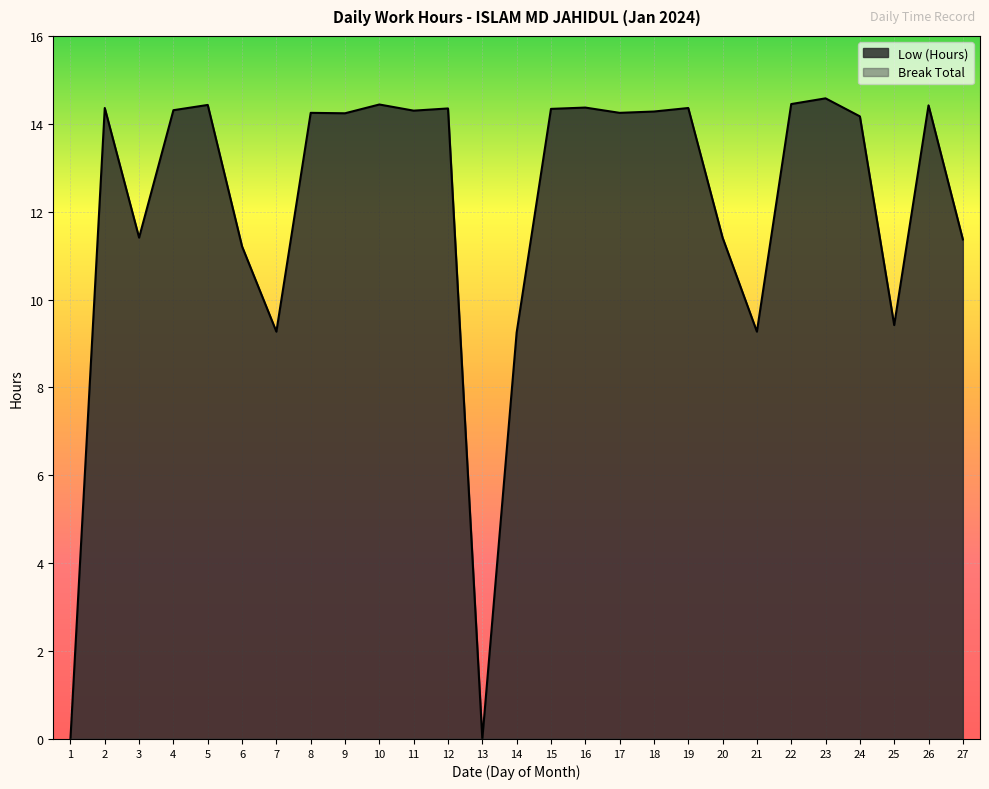

What is the value of the 5th point from the left?

14.4